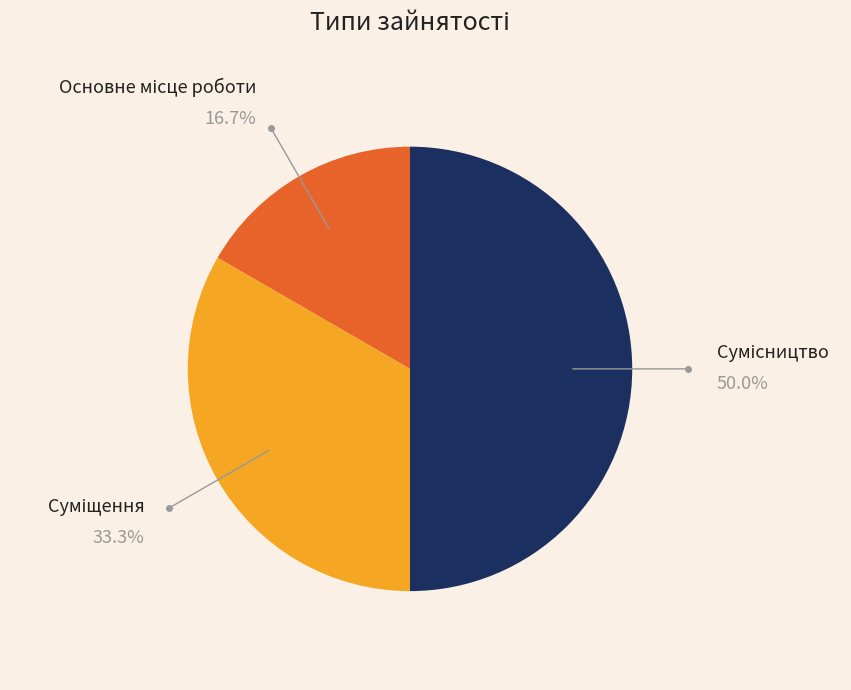

How many slices are in this pie chart?

3